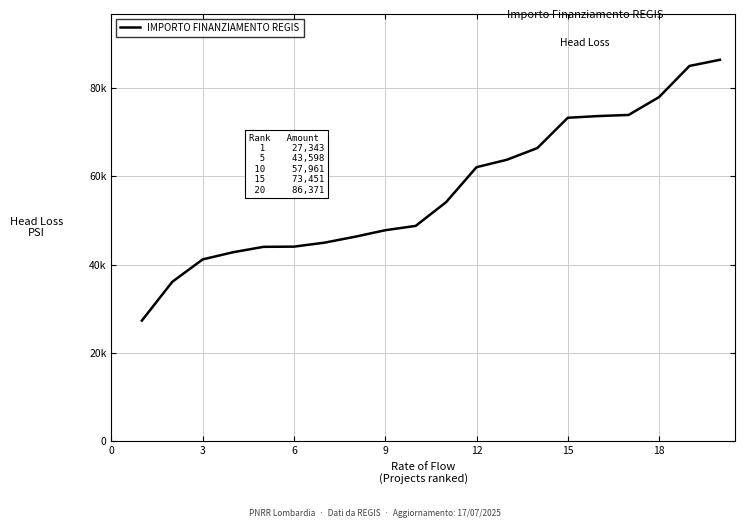

What is the average value?

56992.8